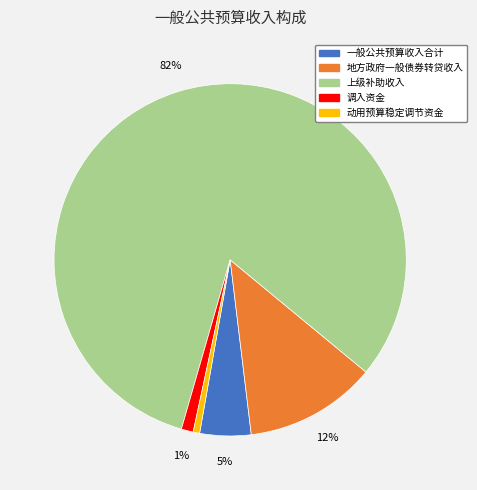

To the nearest percent, what is the average slice percentage?

20%